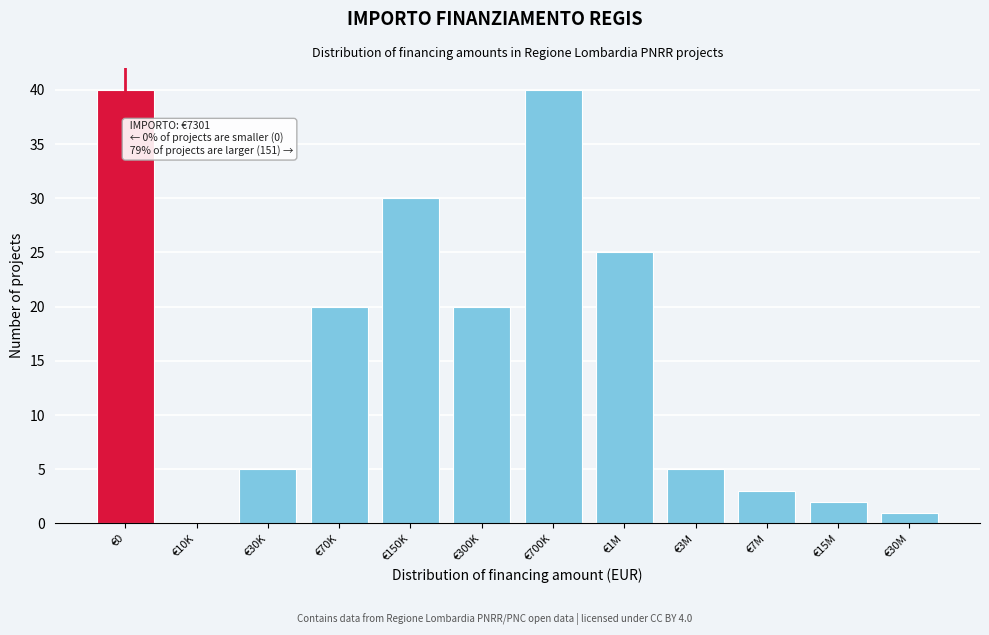

Reading left to right, what are all the values shown in this chart?

€0=40	€10K=0	€30K=5	€70K=20	€150K=30	€300K=20	€700K=40	€1M=25	€3M=5	€7M=3	€15M=2	€30M=1